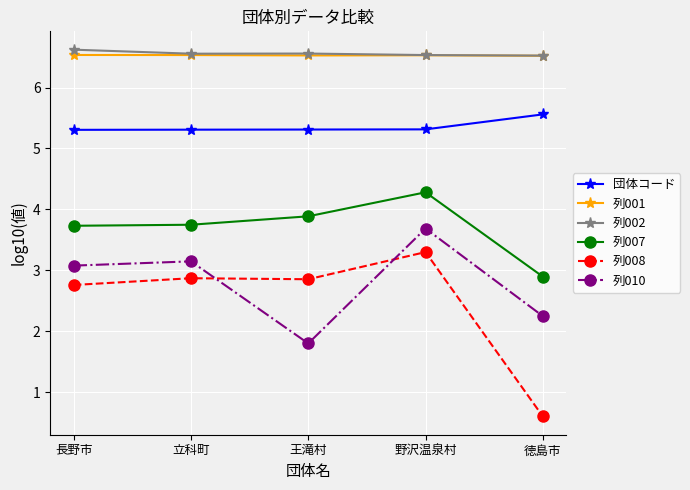

True or false: 列008 and 列002 intersect in this chart.

False